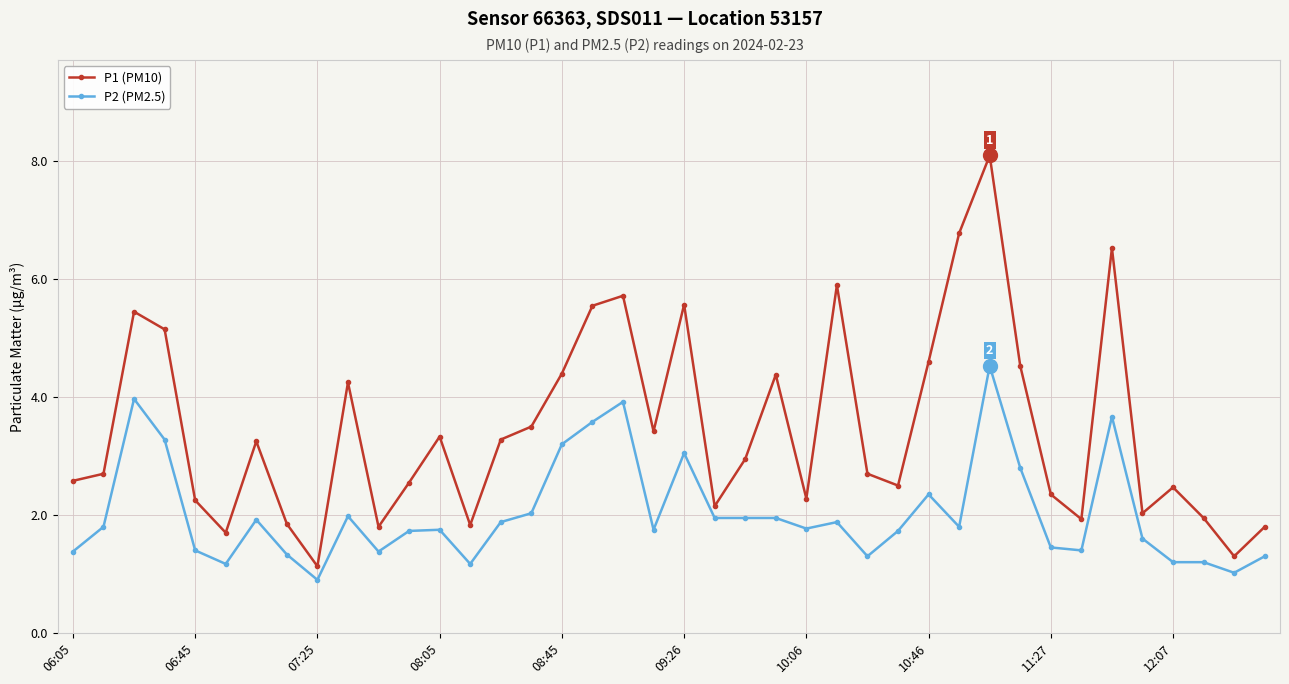

What is the difference between the second highest and second lowest values in the P1 (PM10) series?

5.5